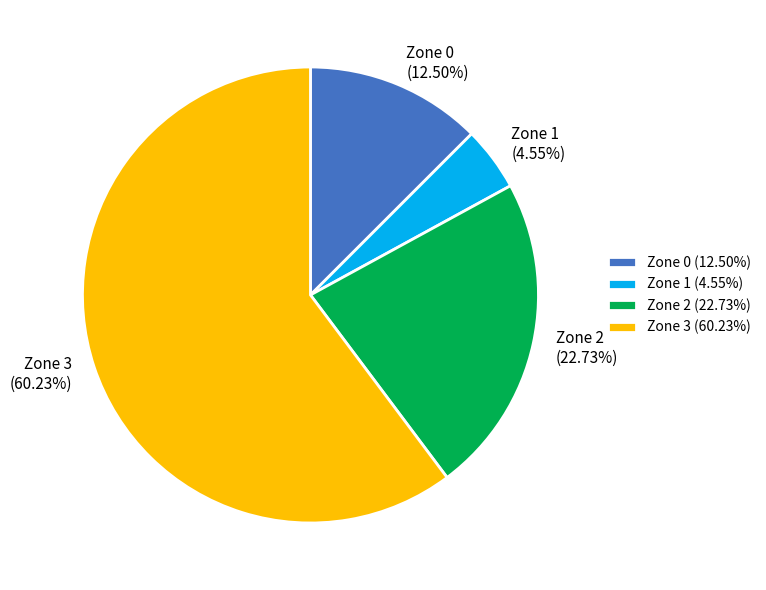

What is the ratio of the value at Zone 0 to the value at Zone 3?

0.2